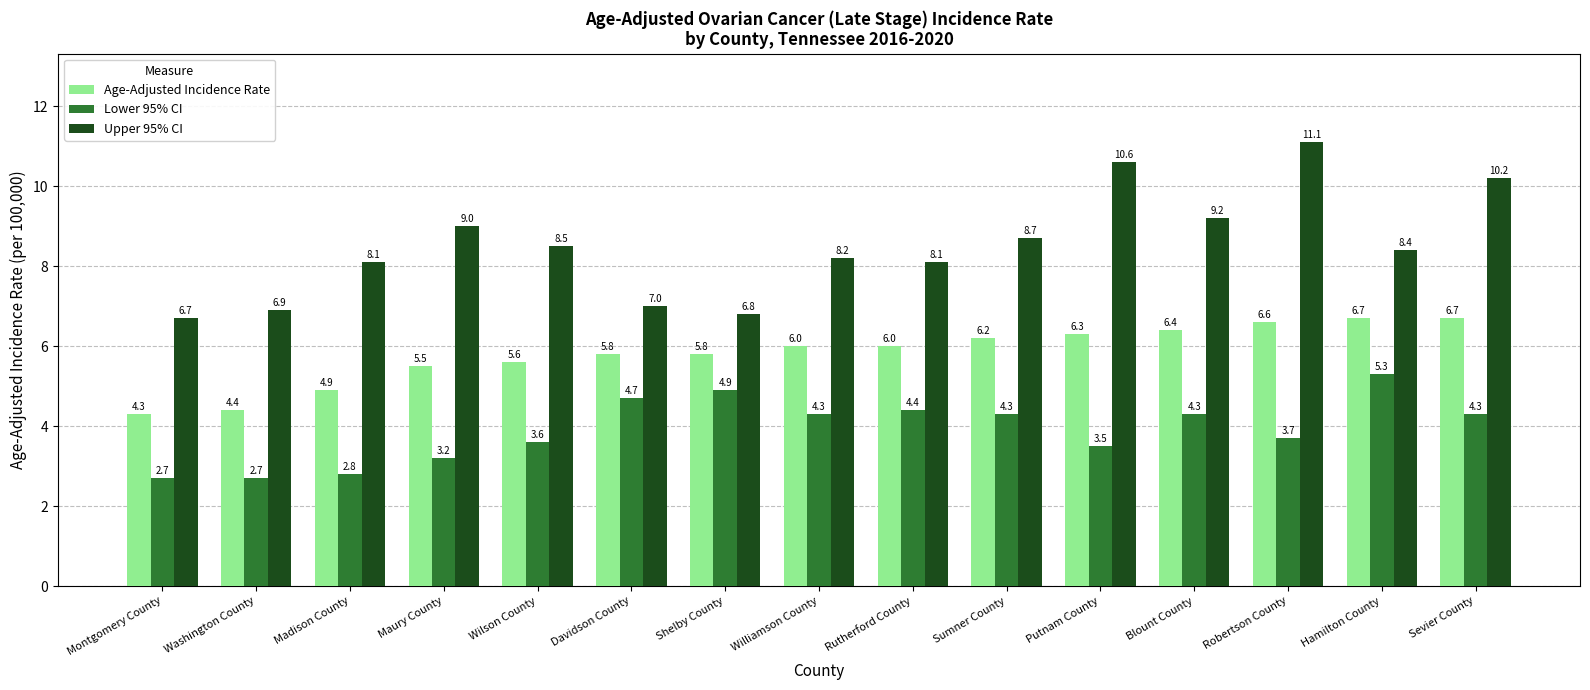

List the series in order of their peak value, lowest first.

Lower 95% CI, Age-Adjusted Incidence Rate, Upper 95% CI